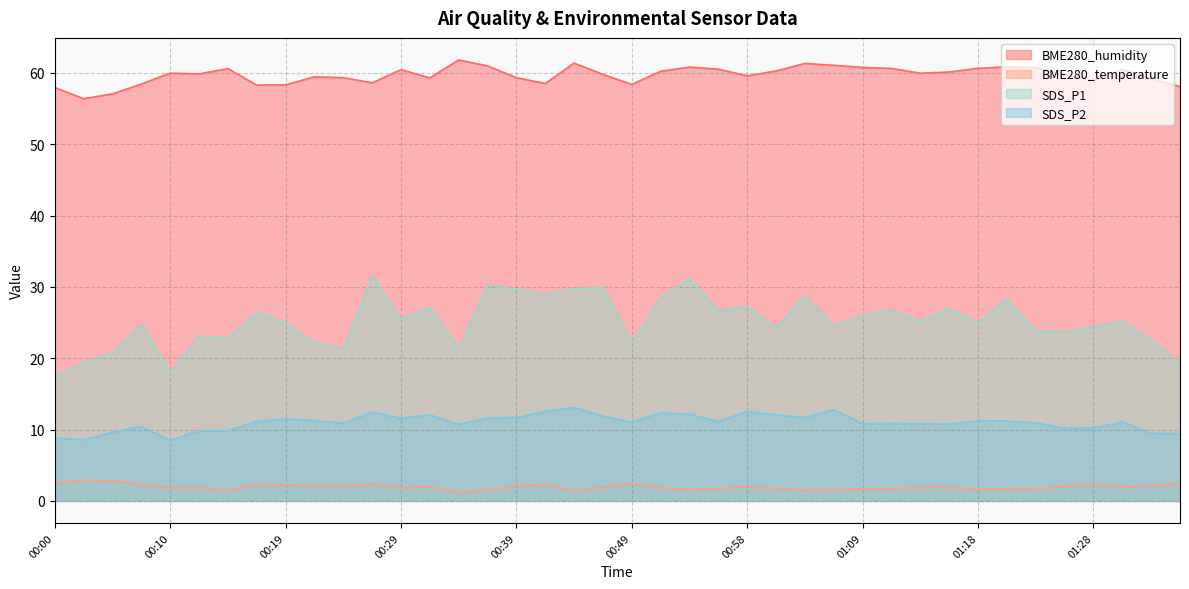

How many interior local peaks does the SDS_P2 series have?

11